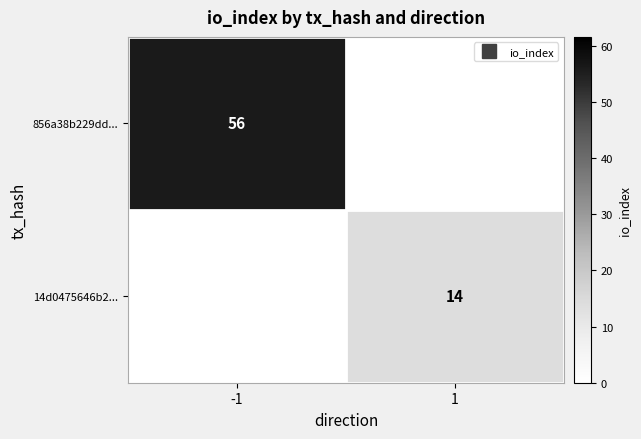

What is the sum of the 856a38b229dd... values at 1 and -1?

56